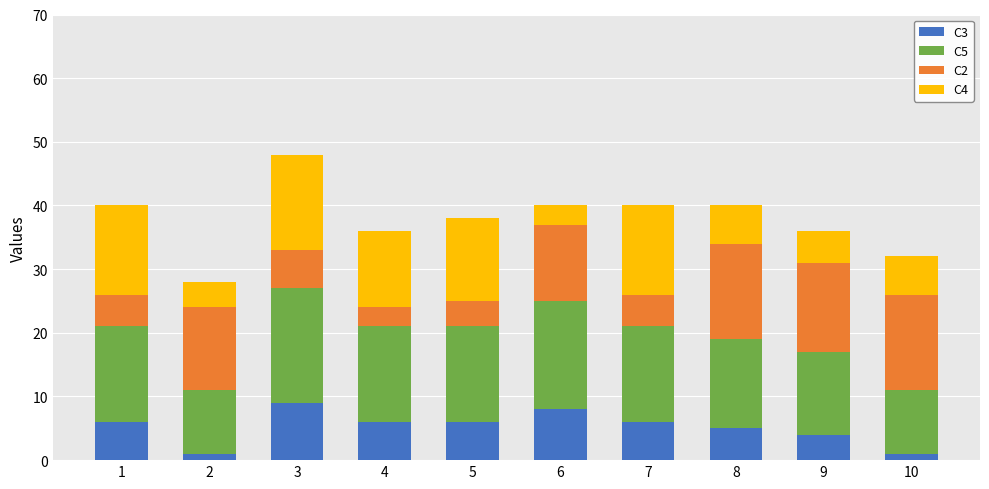

At which category is the sum across all series the highest?

3